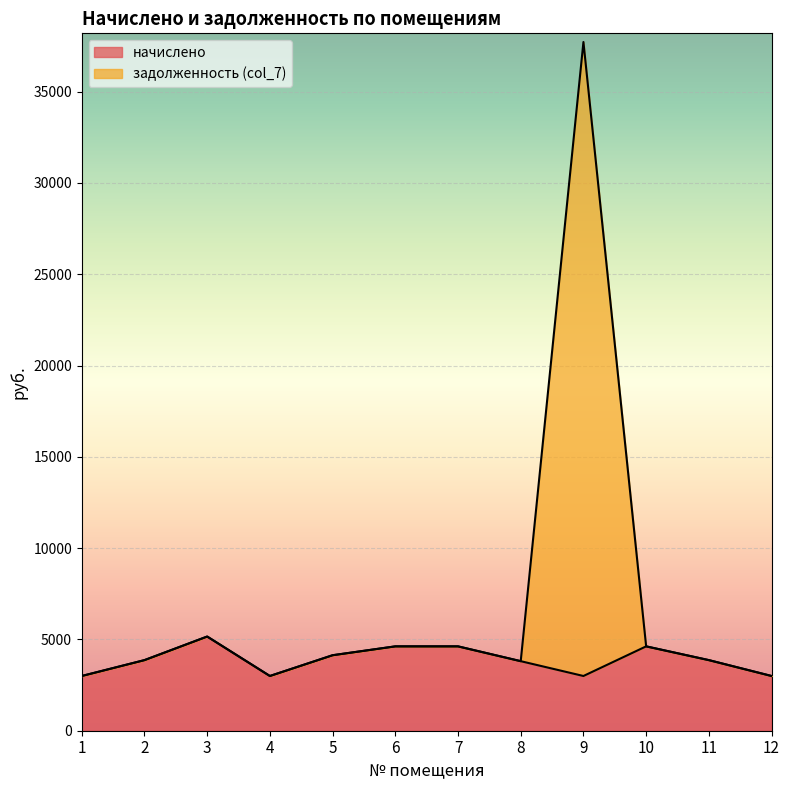

At how many categories does at least one series exceed 5147?

2